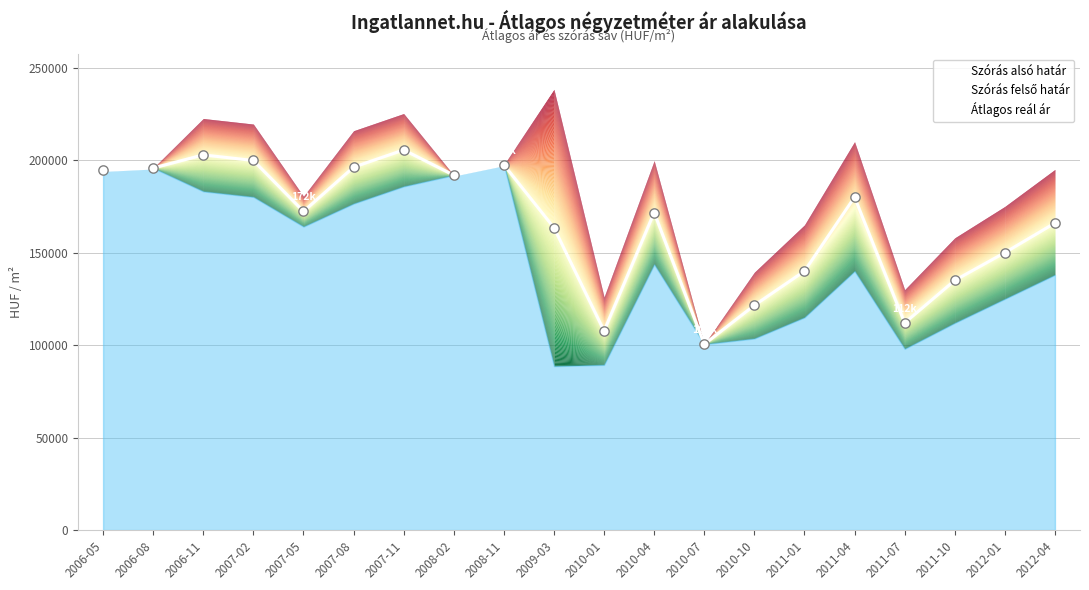

Approximately how many times larger is the value at 2007-11 compared to 2008-11?

1.0